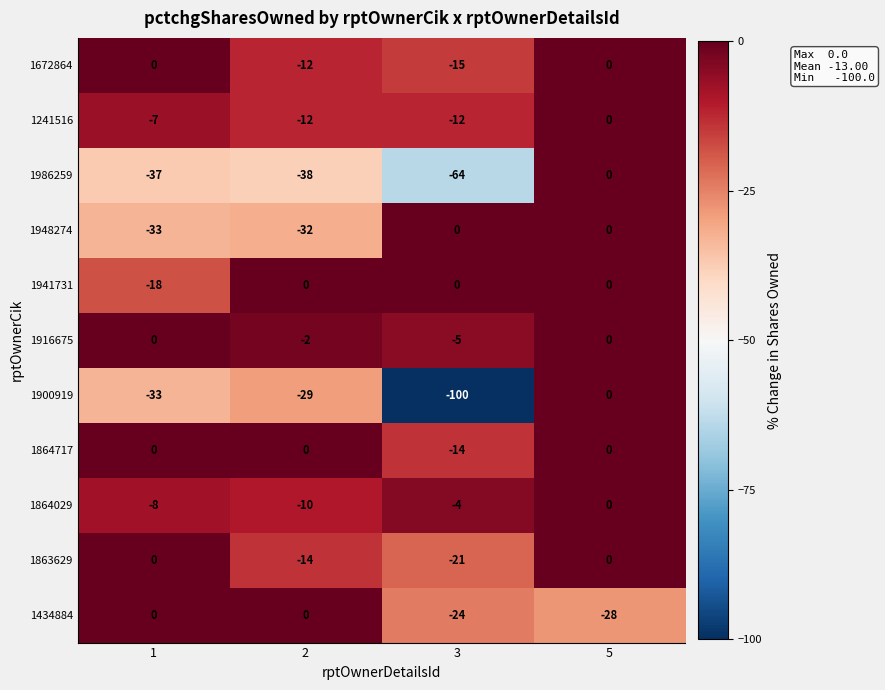

What is the total value across all series at 2?

-149